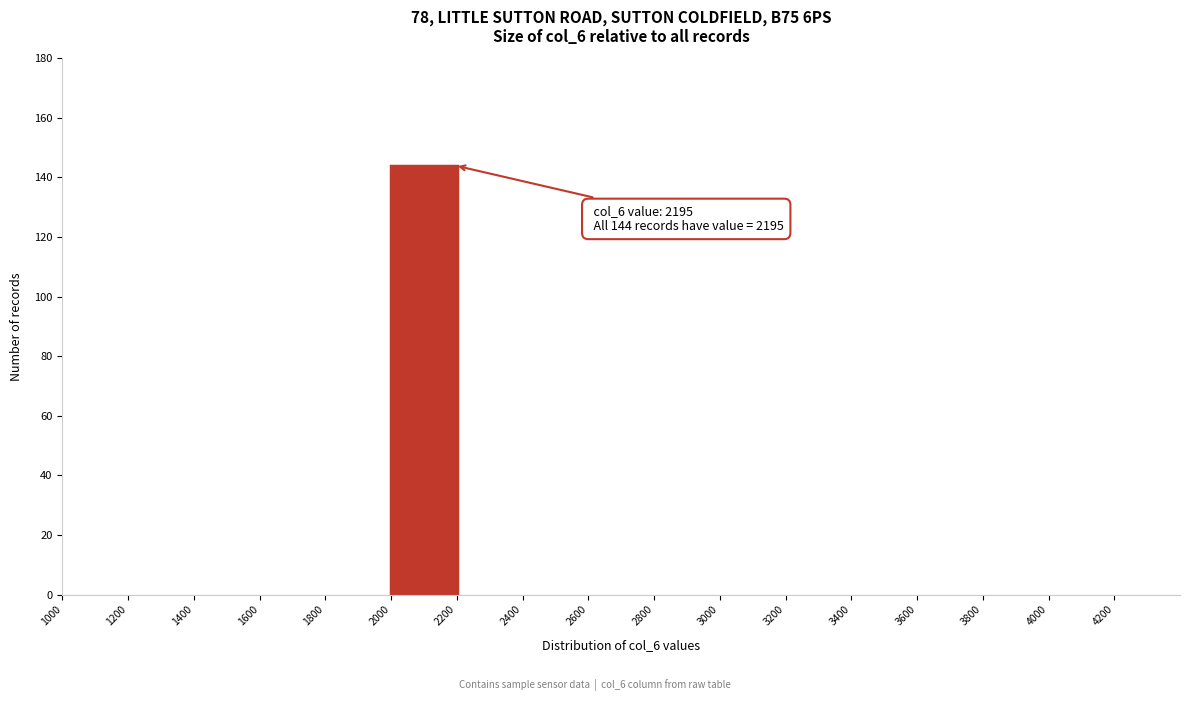

Which range on the x-axis has the tallest bar?

2000 to 2200